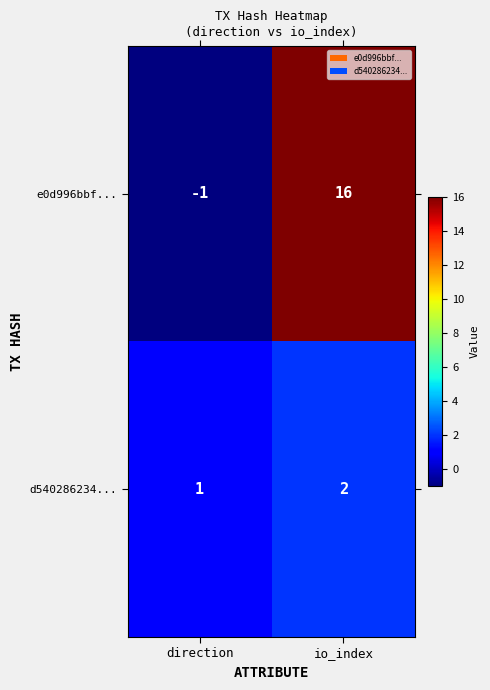

Which series has the largest total across all categories?

e0d996bbf...